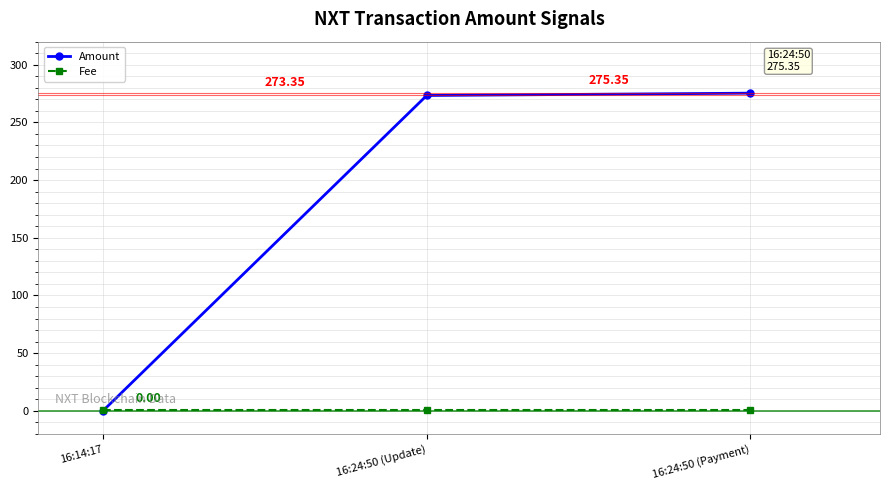

What is the sum of all Fee values?

3.0